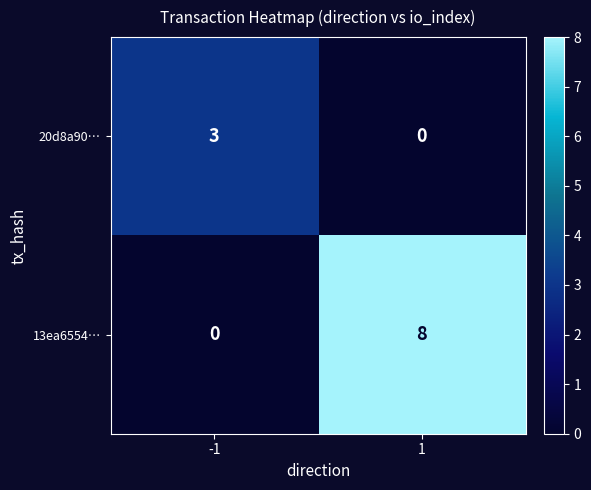

What value does the 20d8a90… series have at -1?

3